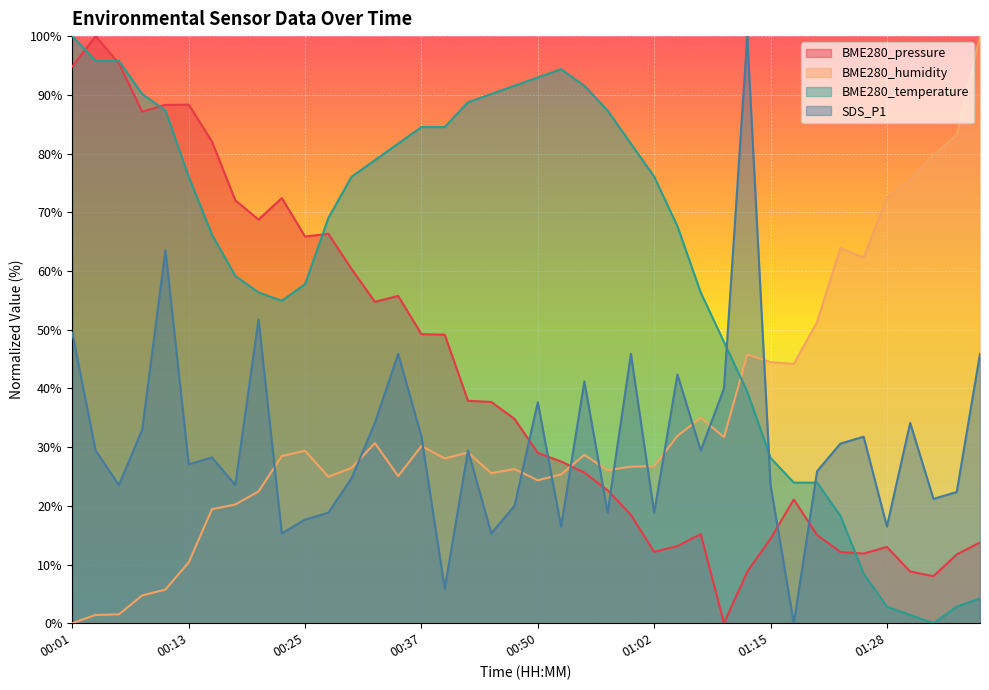

How many lines are shown in the chart?

4